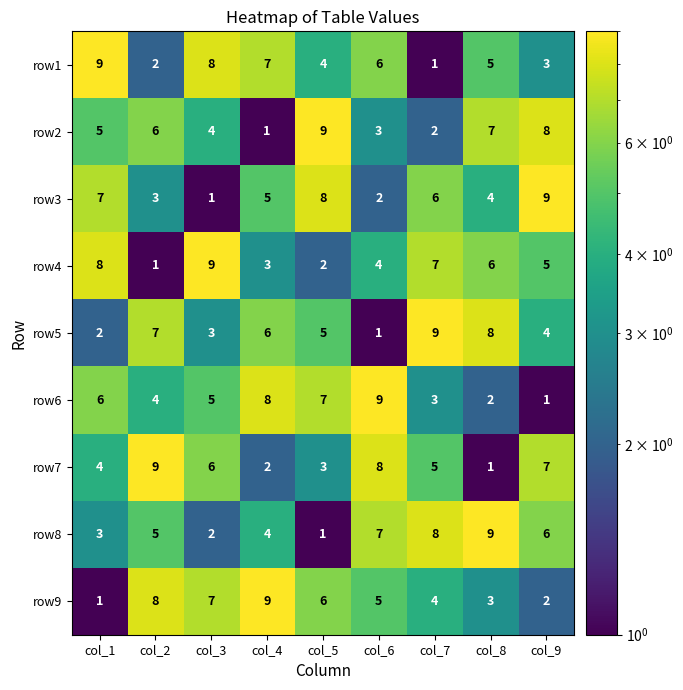

List the labels in order of row8 value, smallest first.

col_5, col_3, col_1, col_4, col_2, col_9, col_6, col_7, col_8